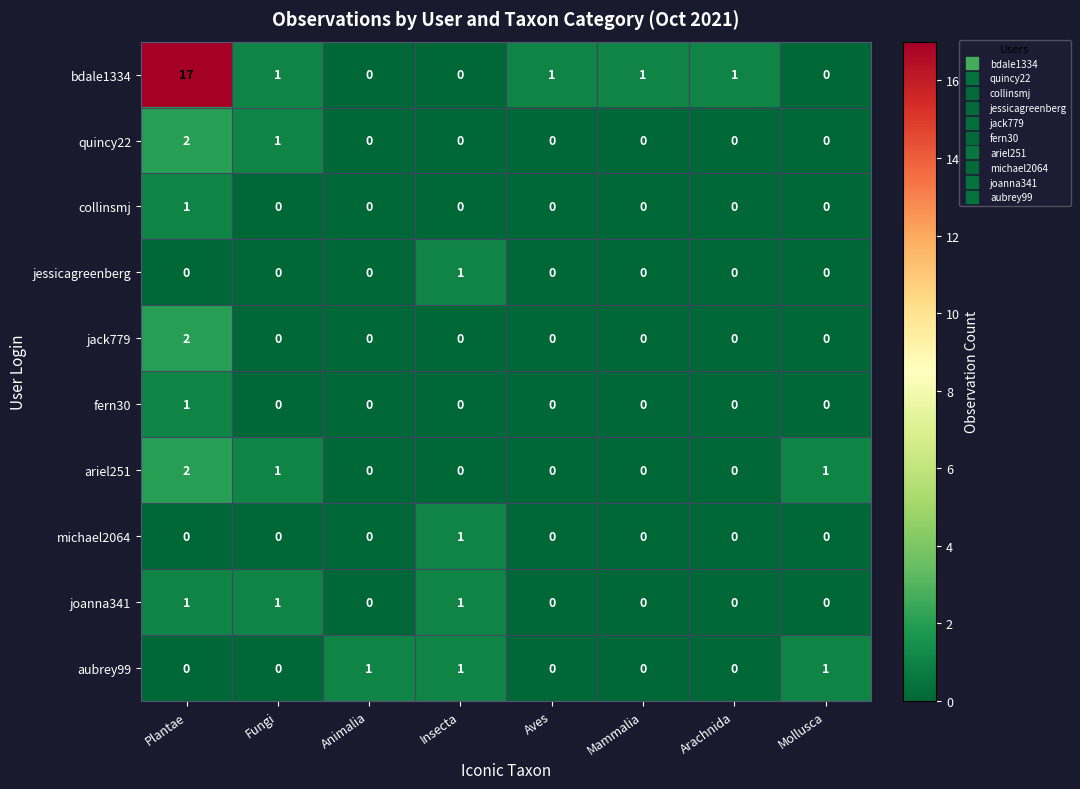

The value of ariel251 at Arachnida is 1. True or false?

False